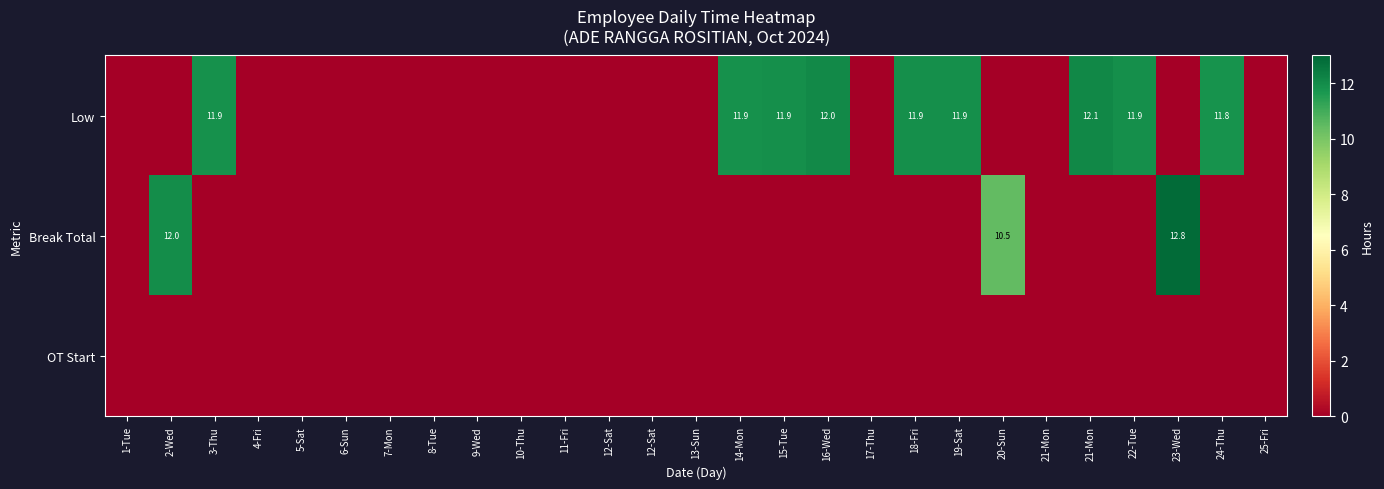

At which label is OT Start closest to 0?

1-Tue